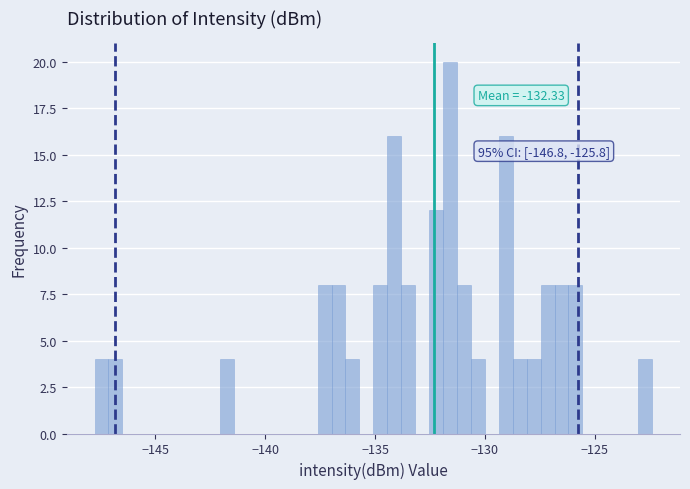

Read against the x-axis, roughly where is the centre of the tallest bar?

-131.5